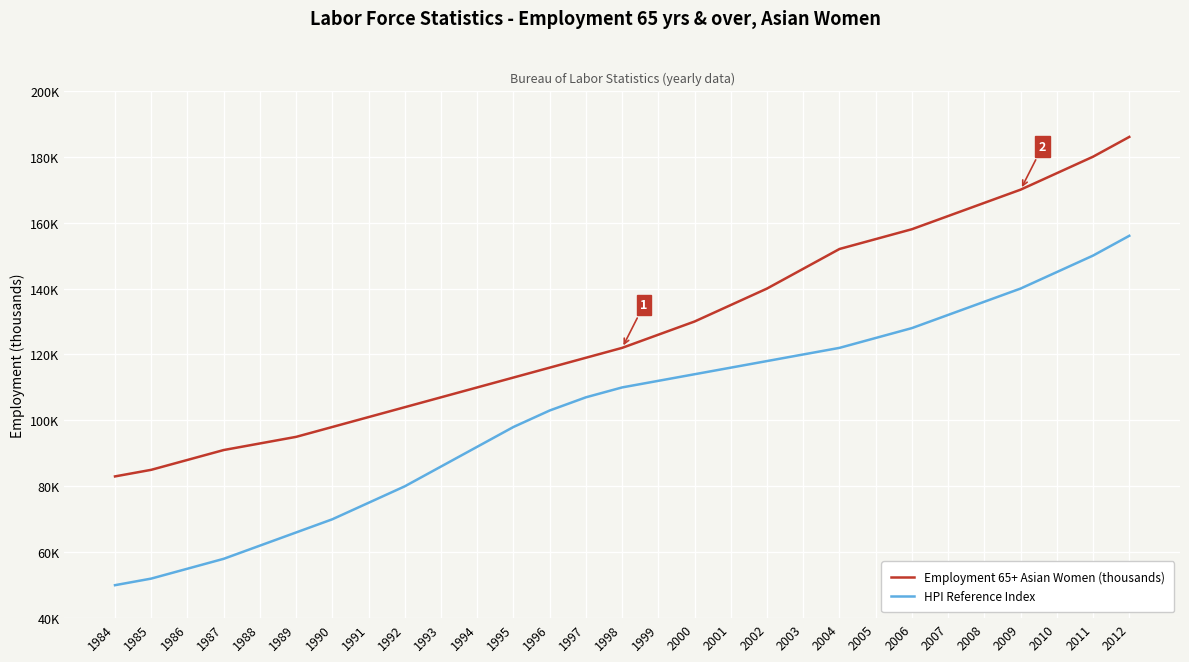

Does the chart have visible grid lines?

Yes